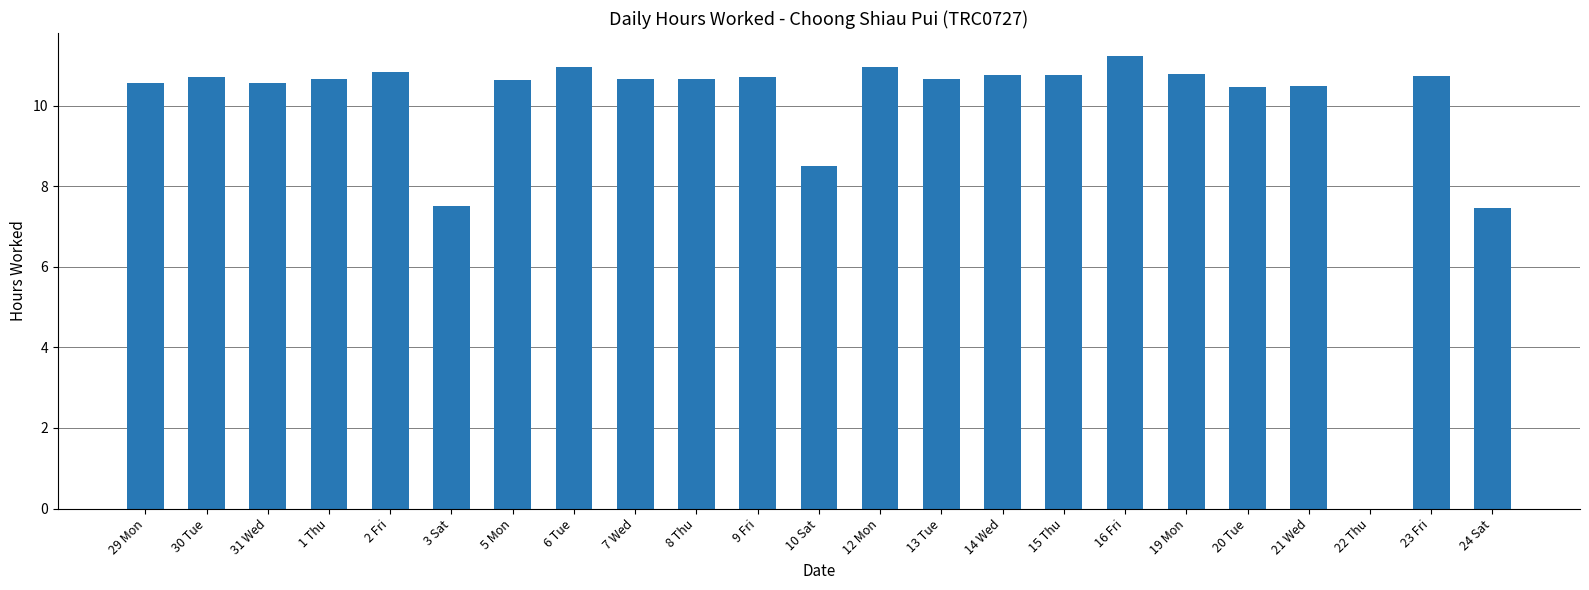

At which label does the data first exceed 10?

29 Mon